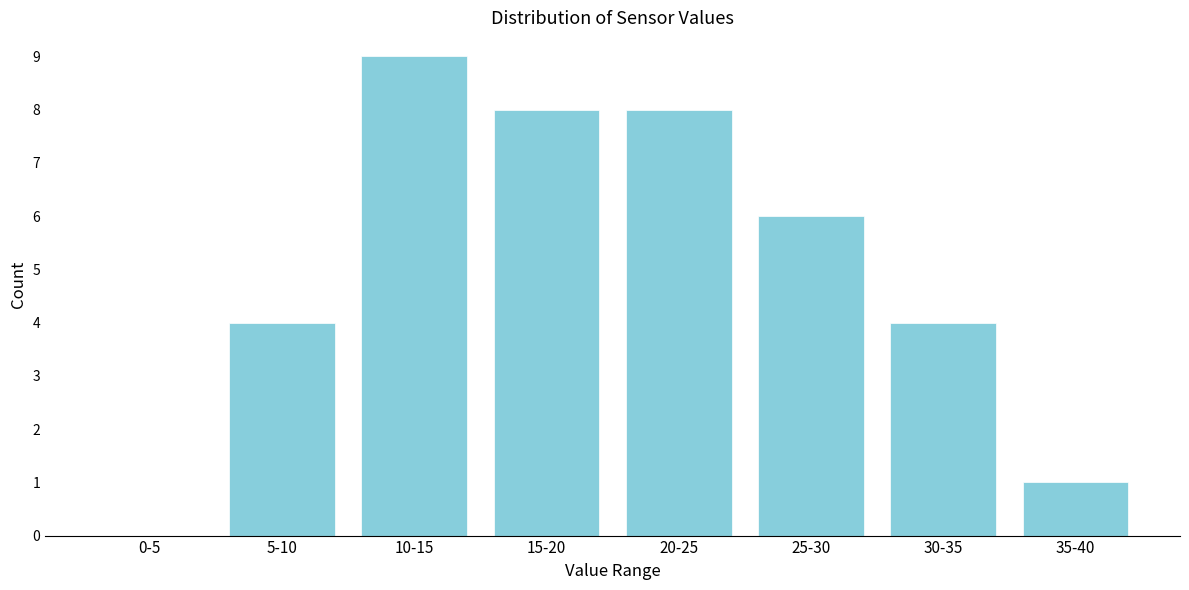

Reading left to right, what are all the values shown in this chart?

0-5=0	5-10=4	10-15=9	15-20=8	20-25=8	25-30=6	30-35=4	35-40=1